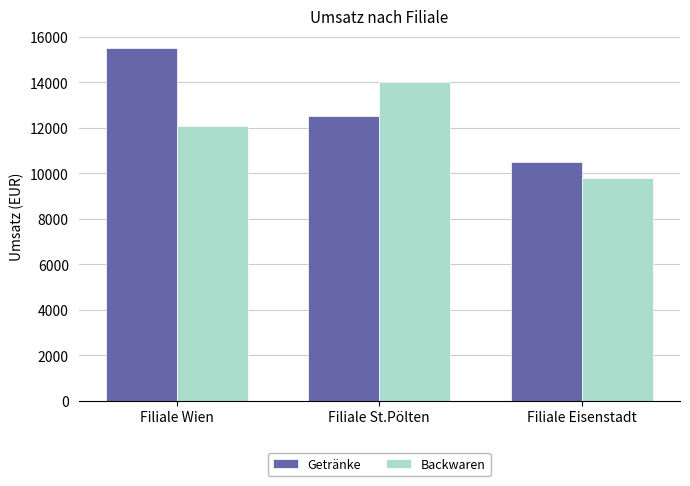

What is the spread (max minus min) of values at Filiale Wien?

3400